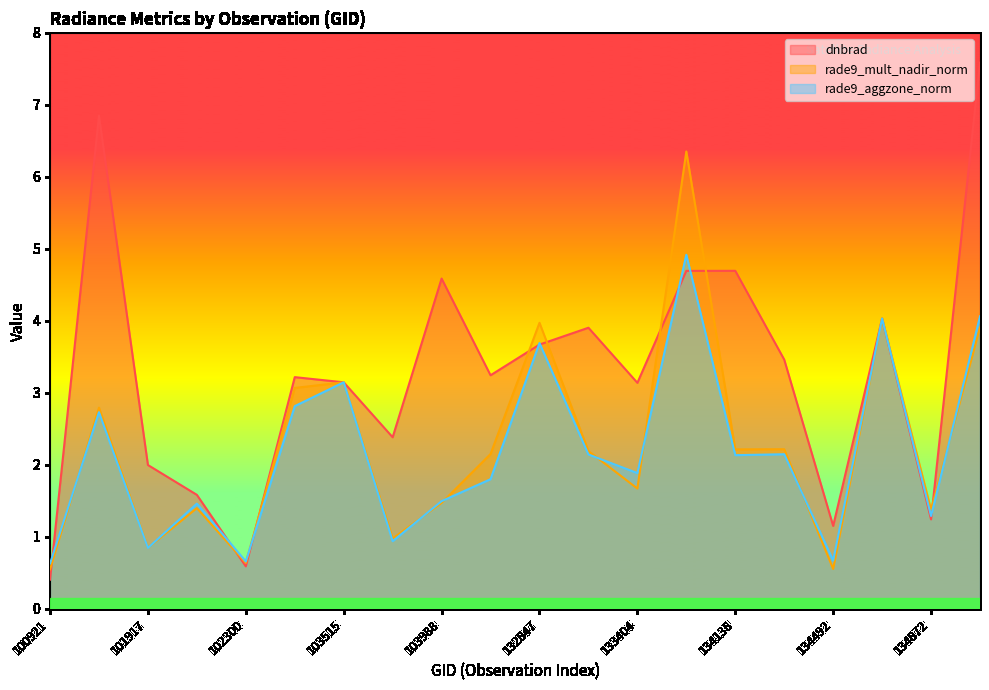

How many data points in rade9_mult_nadir_norm are above 2?

11